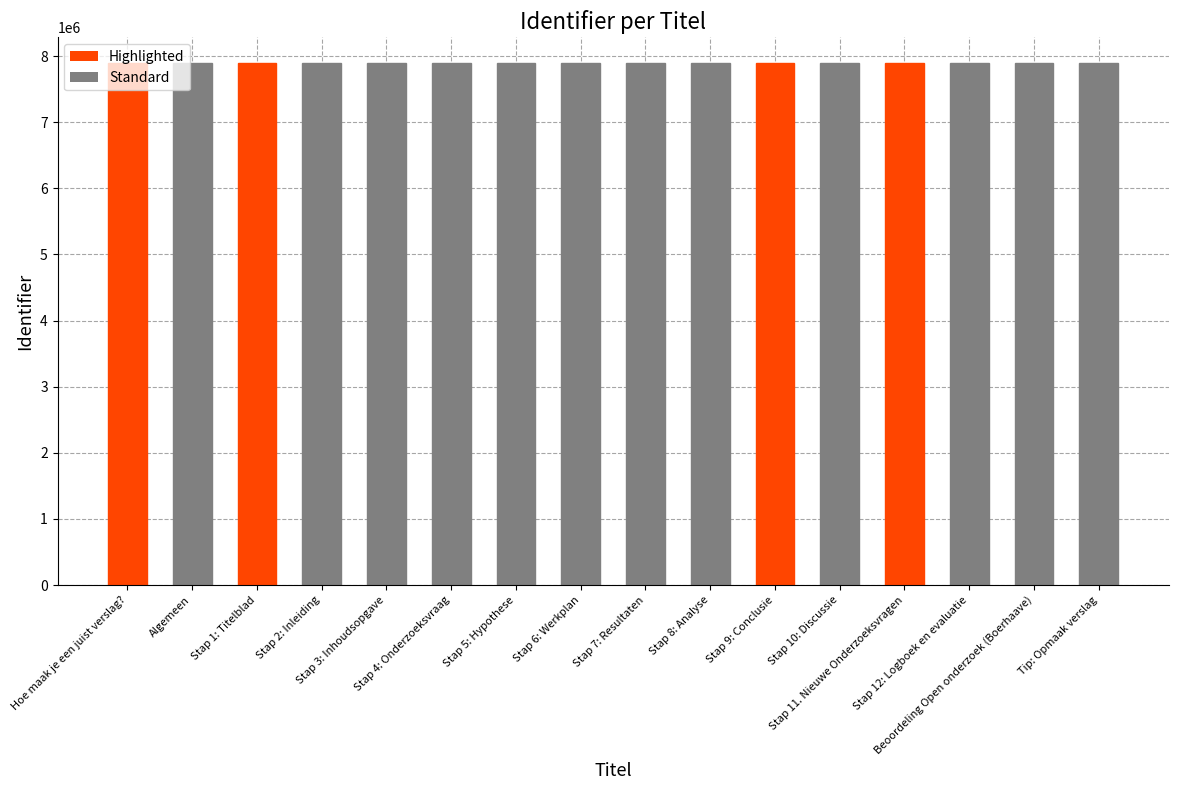

Are the bars horizontal?

No